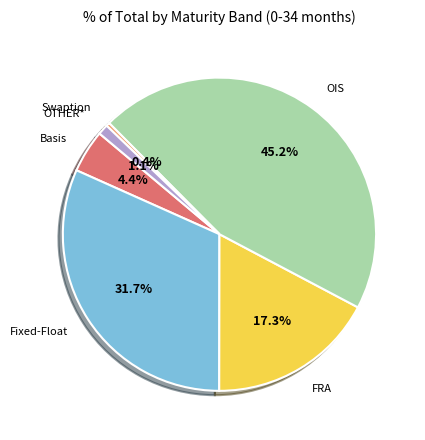

Does any single category account for the majority?

No